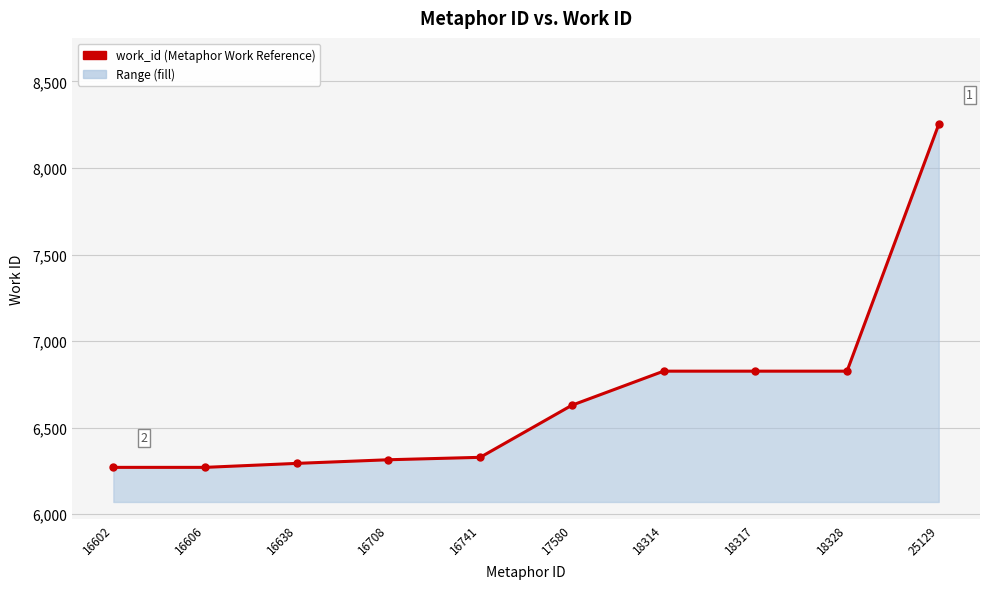

What is the value of the 9th point from the left?

6826